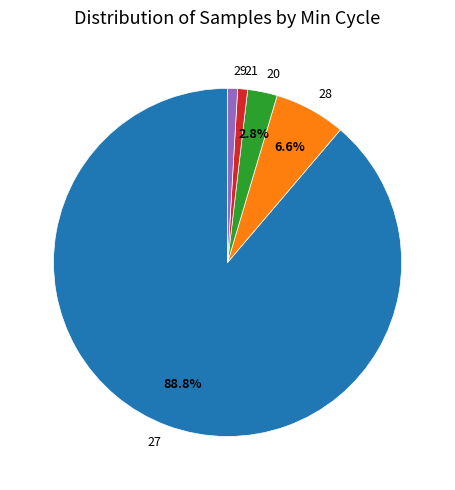

What is the largest slice in the pie chart?

27